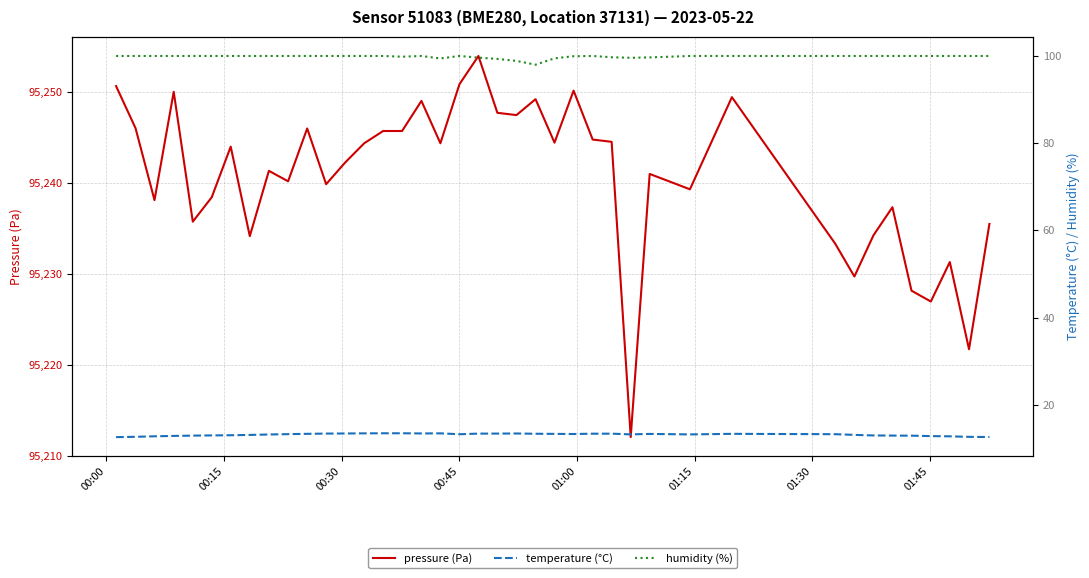

True or false: humidity (%) and temperature (°C) cross at least once.

False